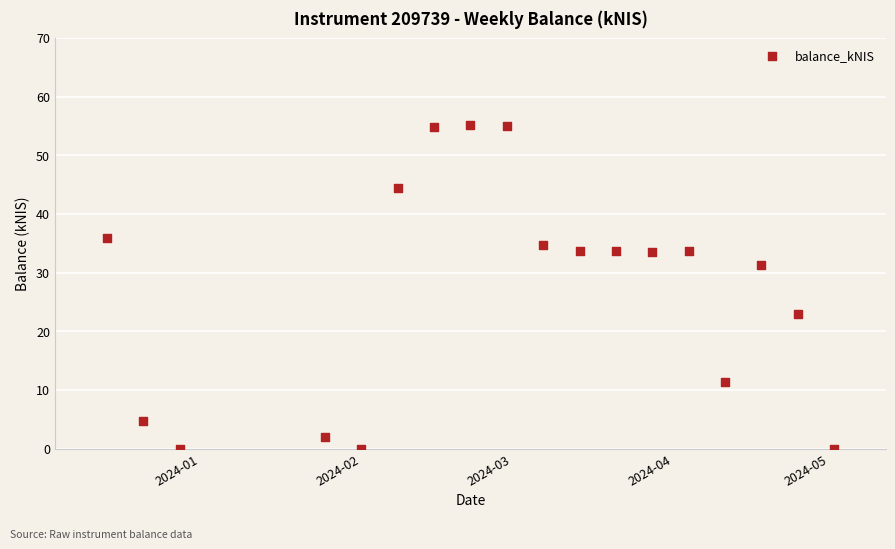

What is the range of Y values (max minus min)?

55.1